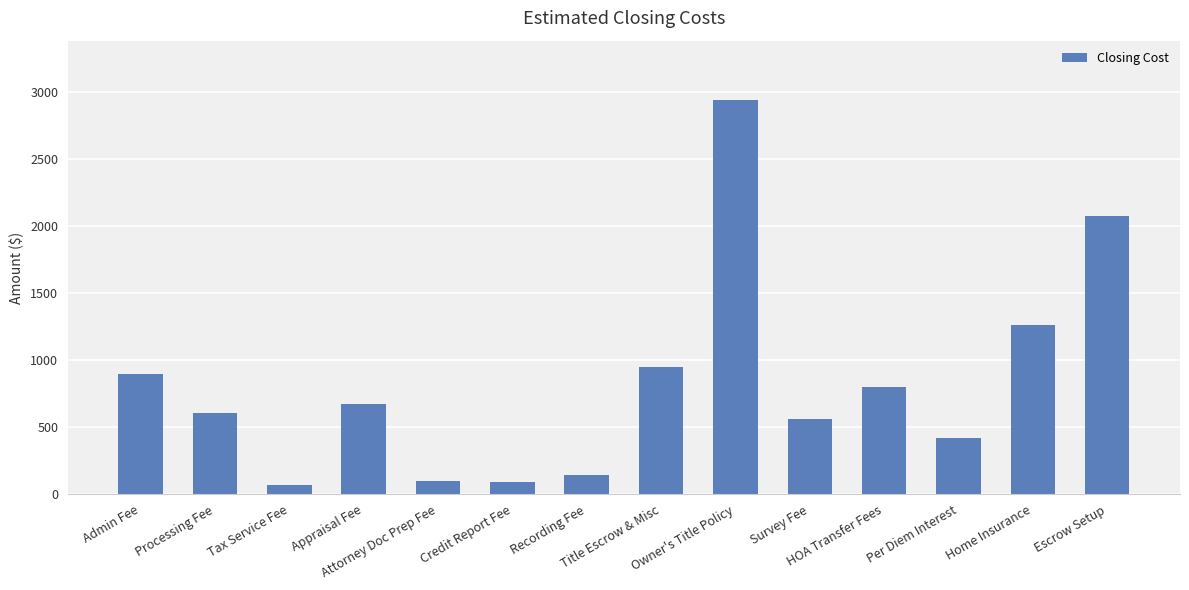

What is the value of the 12th bar from the left?

421.8